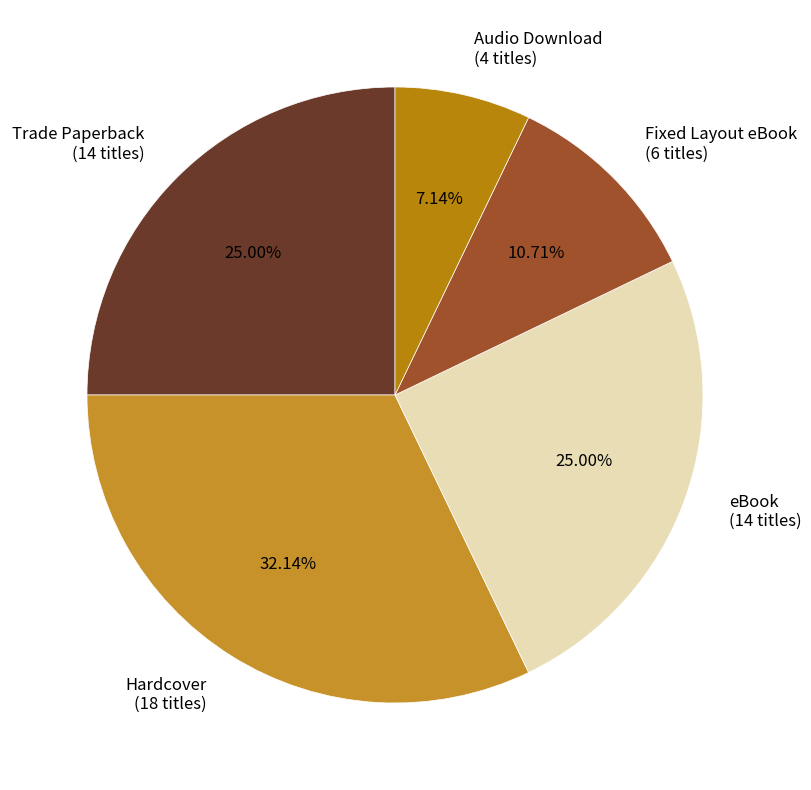

Is it true that Hardcover is 32% of the pie?

True